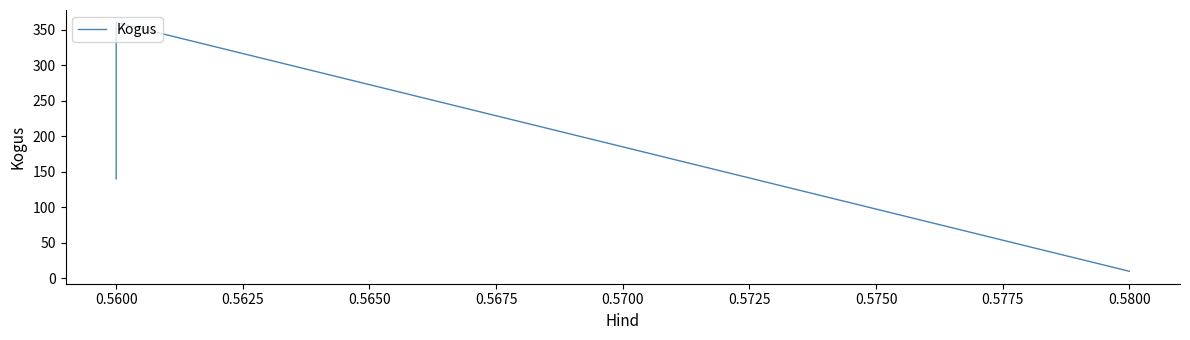

What is the greatest value displayed?

360